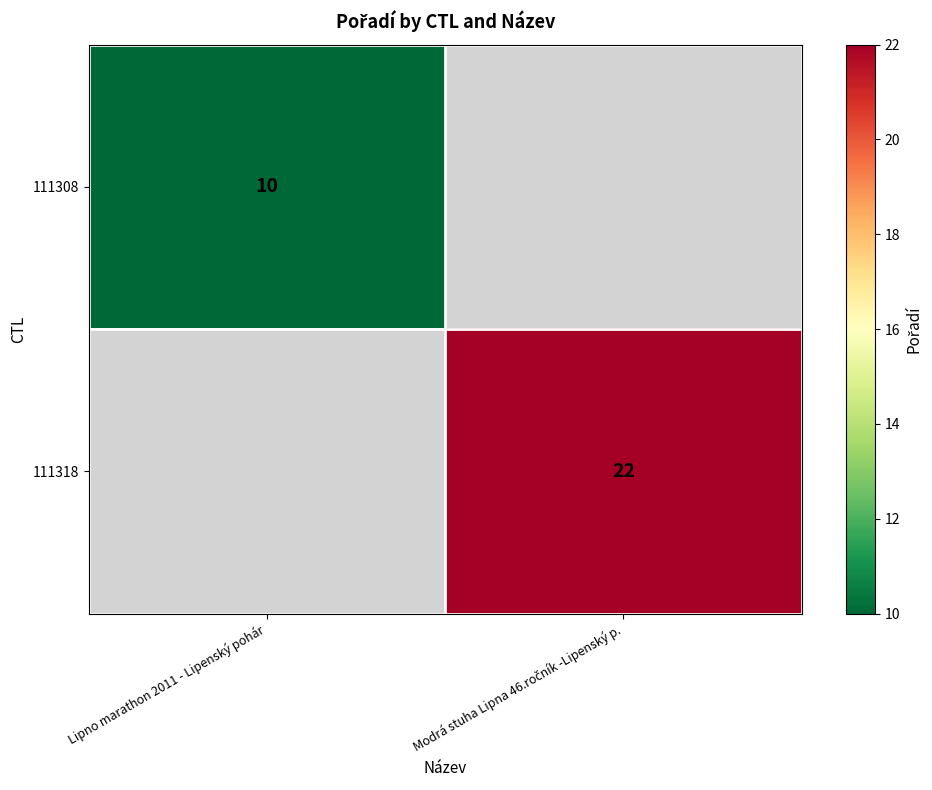

The 111308 series shows 5 at Lipno marathon 2011 - Lipenský pohár. True or false?

False